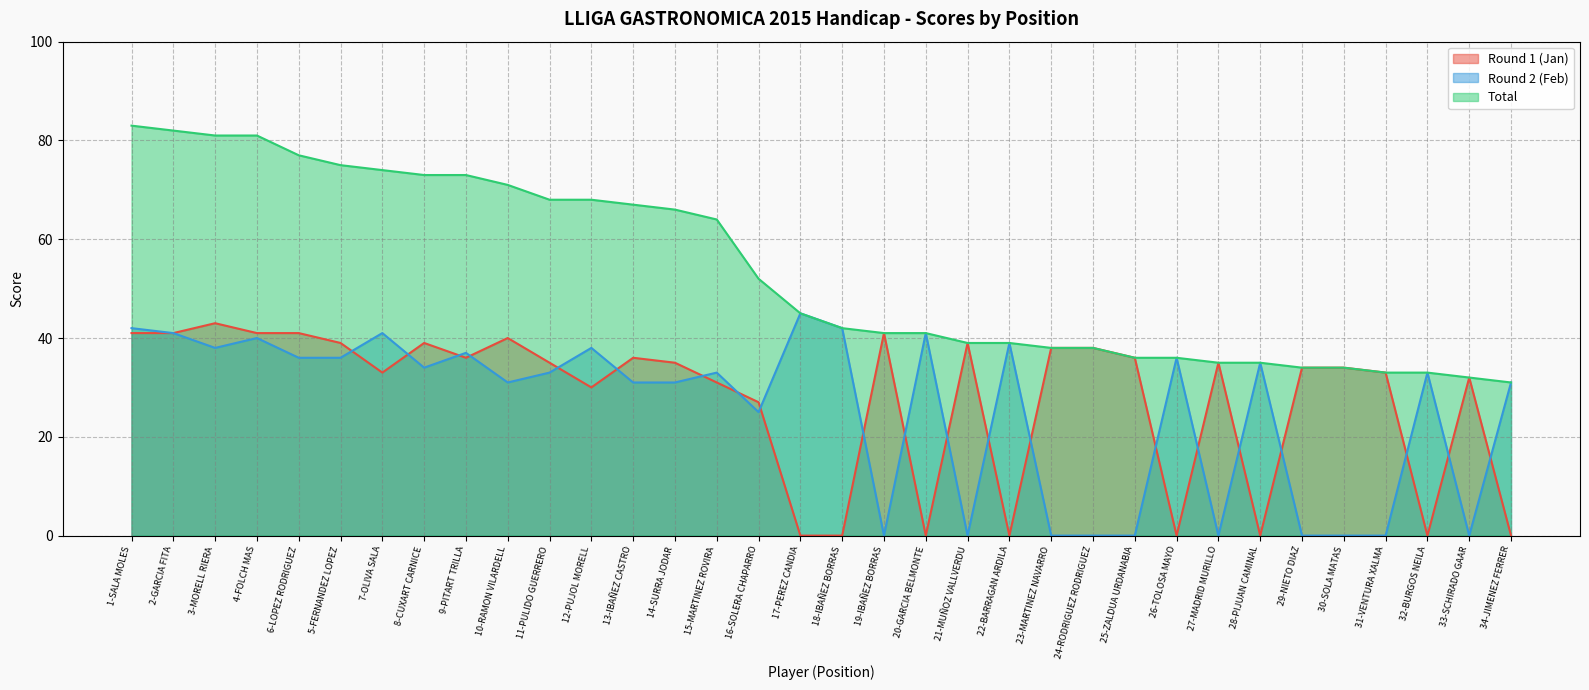

Rank the categories by Total value from lowest to highest.

34-JIMENEZ FERRER, 33-SCHIRADO GAAR, 31-VENTURA XALMA, 32-BURGOS NEILA, 29-NIETO DIAZ, 30-SOLA MATAS, 27-MADRID MURILLO, 28-PIJUAN CAMINAL, 25-ZALDUA URDANABIA, 26-TOLOSA MAYO, 23-MARTINEZ NAVARRO, 24-RODRIGUEZ RODRIGUEZ, 21-MUÑOZ VALLVERDU, 22-BARRAGAN ARDILA, 19-IBAÑEZ BORRAS, 20-GARCIA BELMONTE, 18-IBAÑEZ BORRAS, 17-PEREZ CANDIA, 16-SOLERA CHAPARRO, 15-MARTINEZ ROVIRA, 14-SURRA JODAR, 13-IBAÑEZ CASTRO, 11-PULIDO GUERRERO, 12-PUJOL MORELL, 10-RAMON VILARDELL, 8-CUXART CARNICE, 9-PITART TRILLA, 7-OLIVA SALA, 5-FERNANDEZ LOPEZ, 6-LOPEZ RODRIGUEZ, 3-MORELL RIERA, 4-FOLCH MAS, 2-GARCIA FITA, 1-SALA MOLES